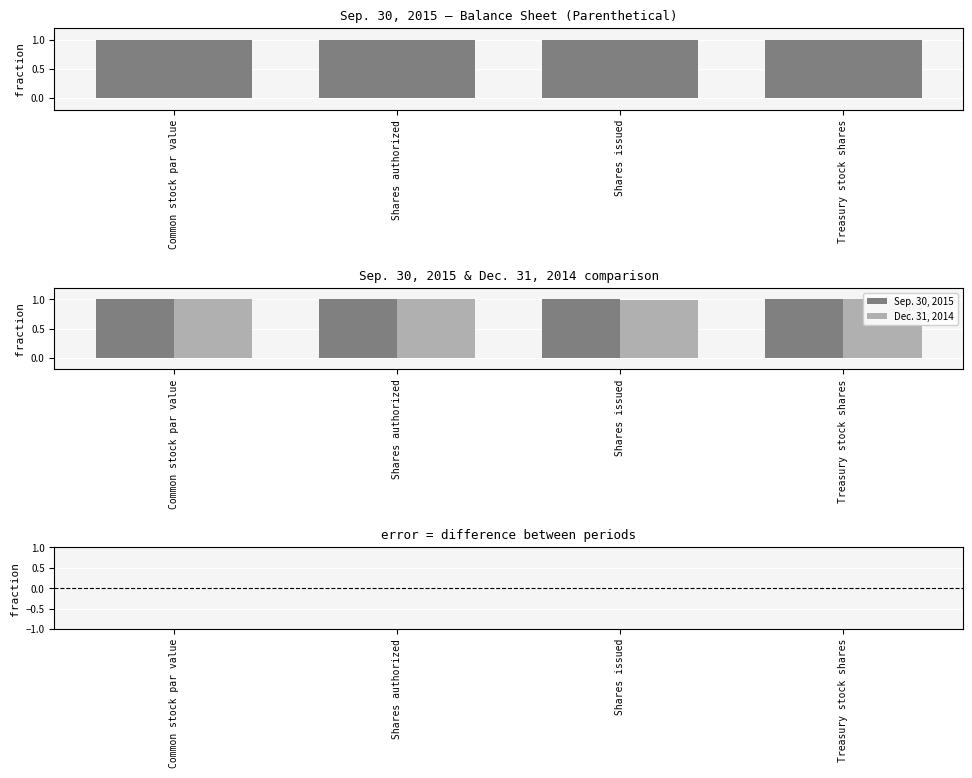

The value of Difference (Sep - Dec) at Common stock par value is 0.0. True or false?

True